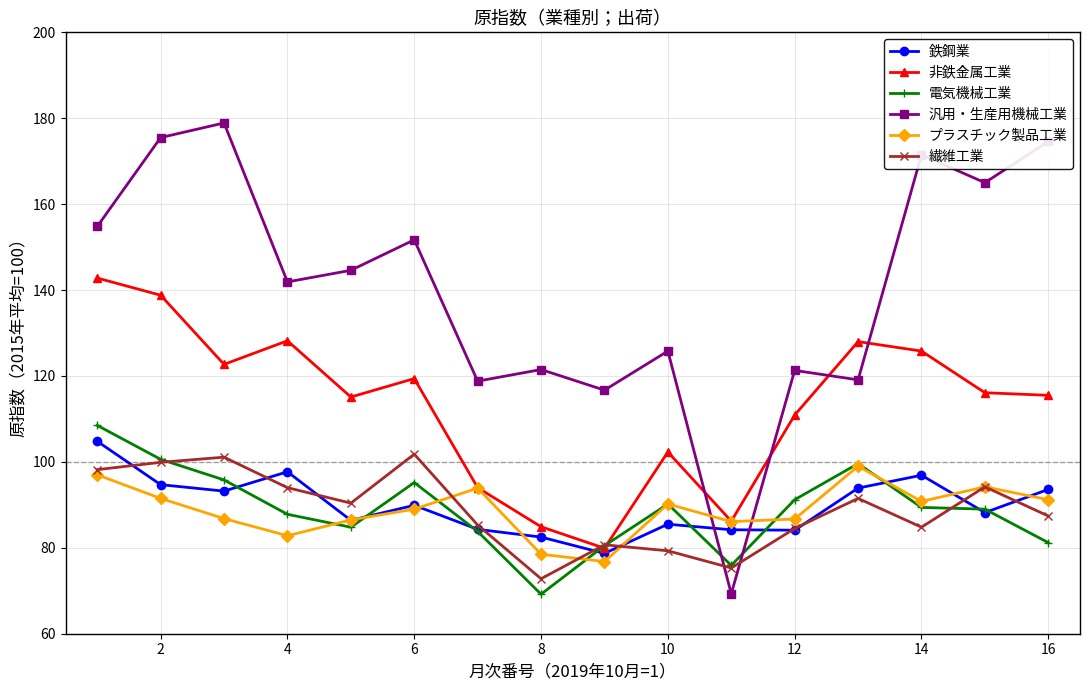

How many intersections are there between 鉄鋼業 and 汎用・生産用機械工業?

2